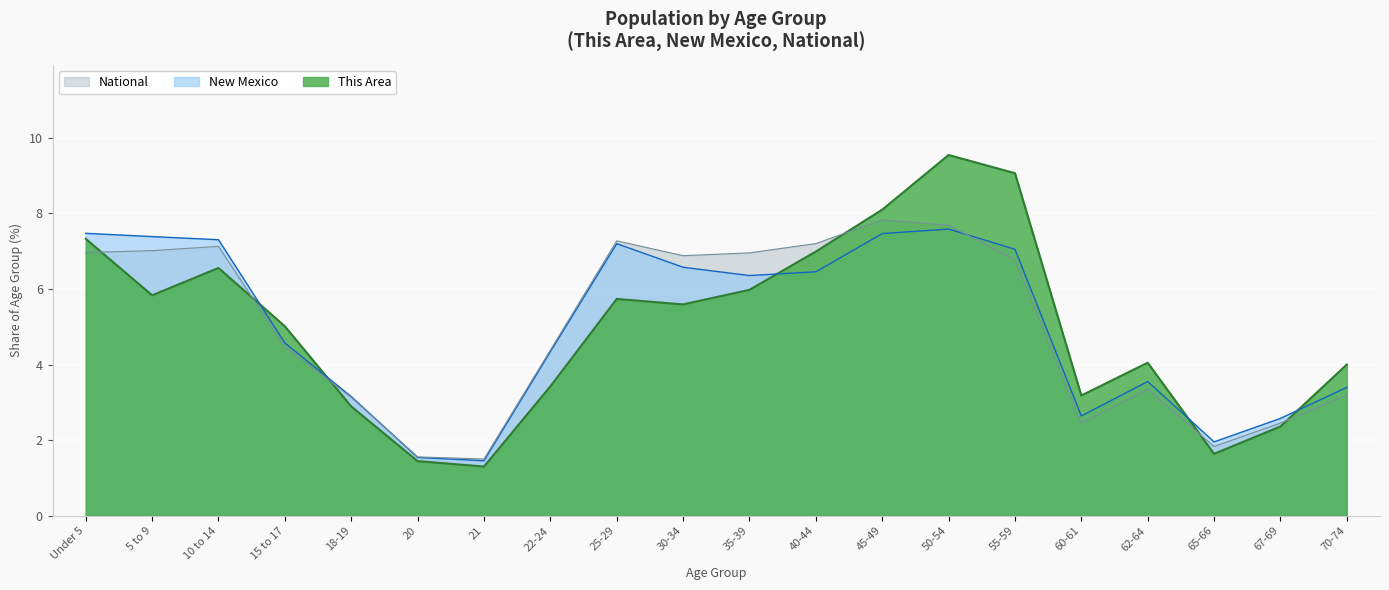

What is the highest value of the New Mexico series?

7.6